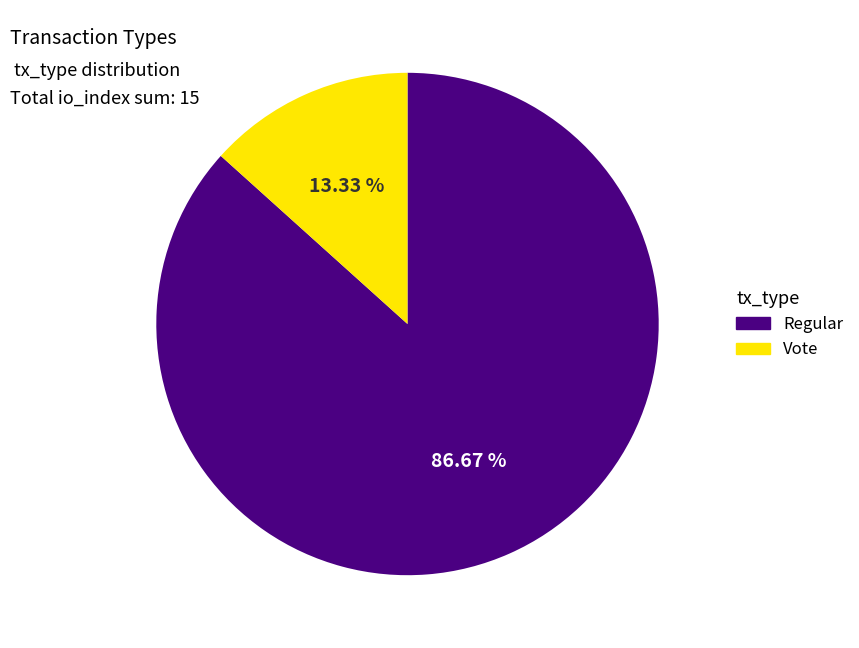

True or false: Vote accounts for 8% of the total.

False